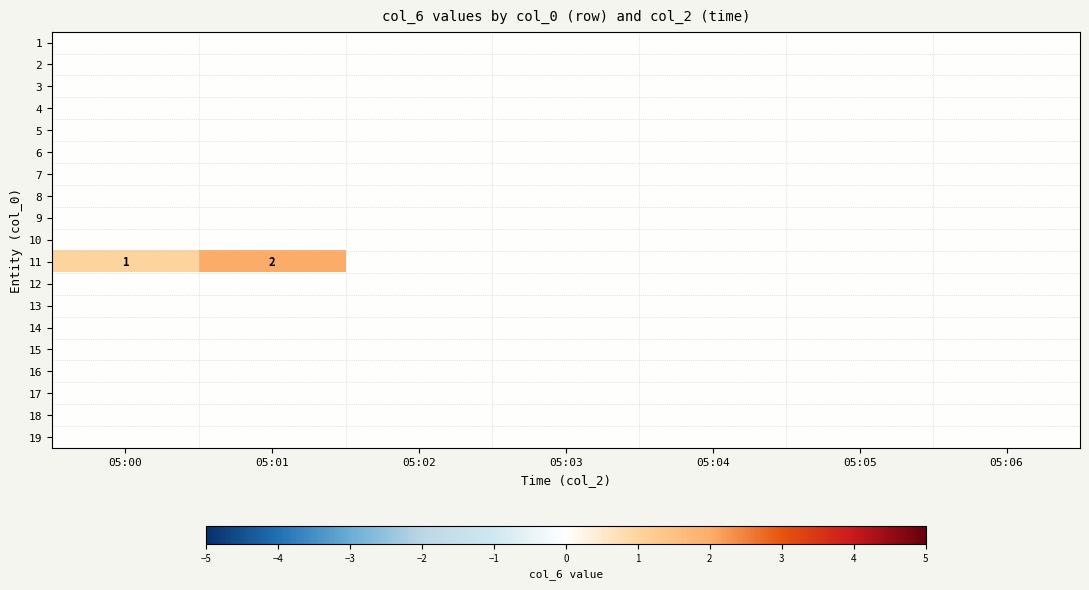

Rank the series by their maximum value, from lowest to highest.

1, 2, 3, 4, 5, 6, 7, 8, 9, 10, 12, 13, 14, 15, 16, 17, 18, 19, 11